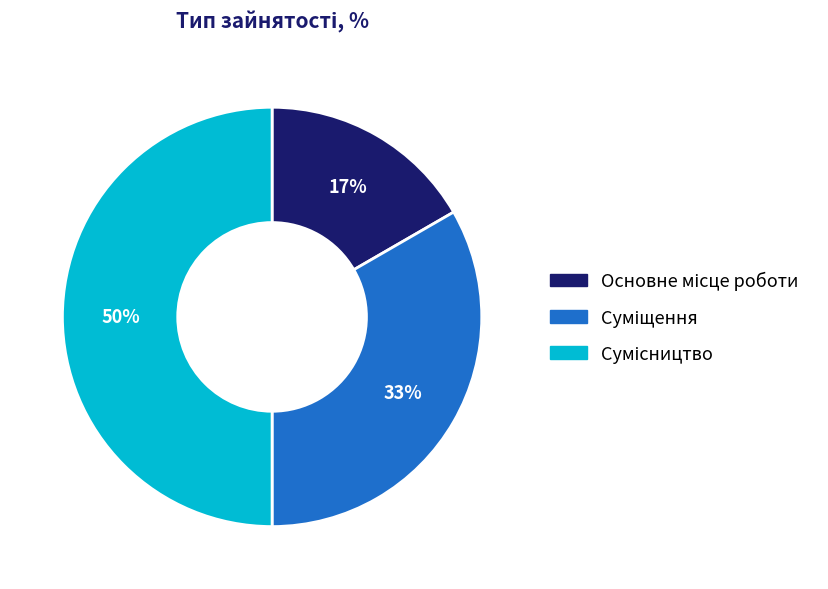

To the nearest percent, what is the average slice percentage?

33%